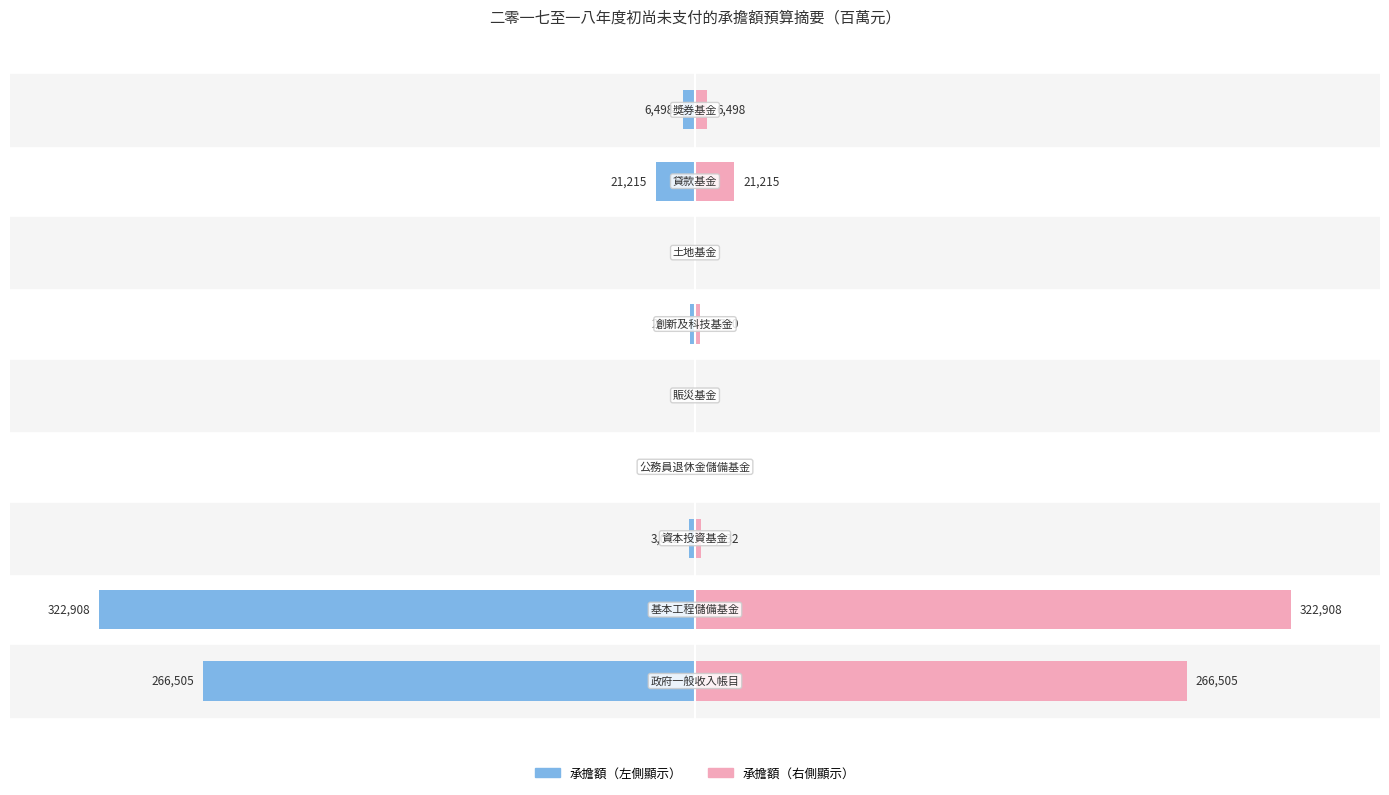

Is the value of 二零一七至一八年度初尚未支付的承擔額（左） at 4 greater than the value of 二零一七至一八年度初尚未支付的承擔額（右） at 4?

No